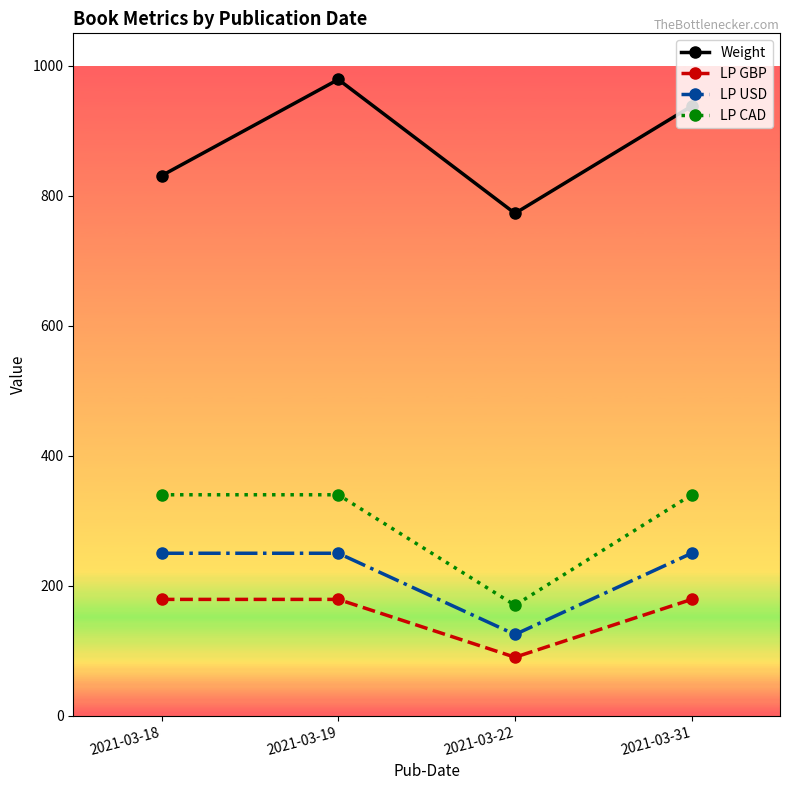

The LP GBP series shows 318 at 2021-03-18. True or false?

False